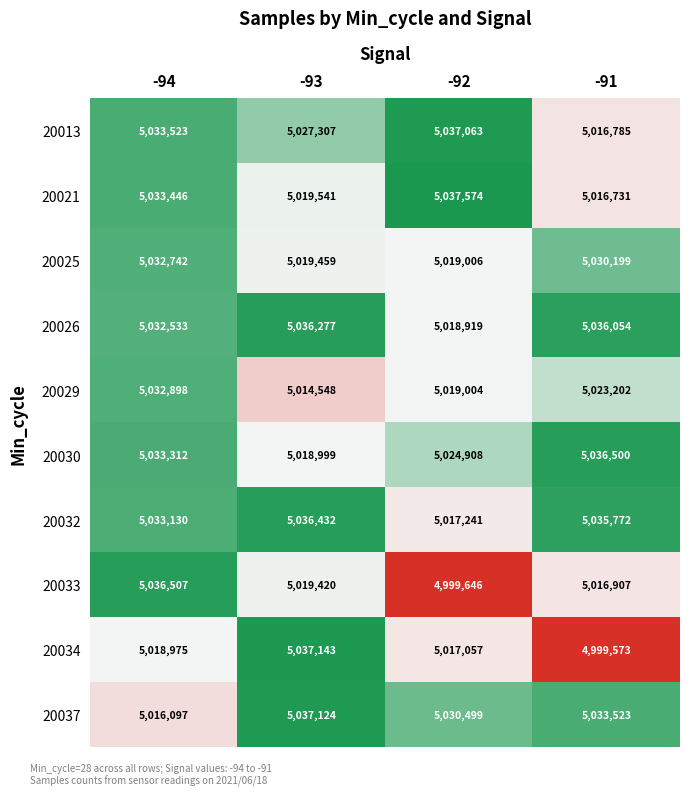

What is the spread (max minus min) of values at -91?

36927